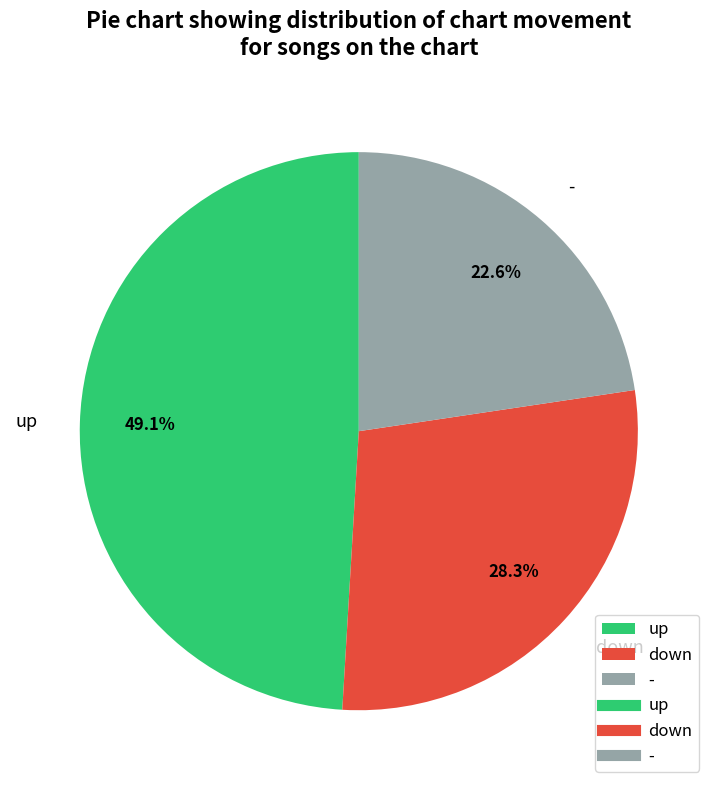

How many slices are in this pie chart?

3